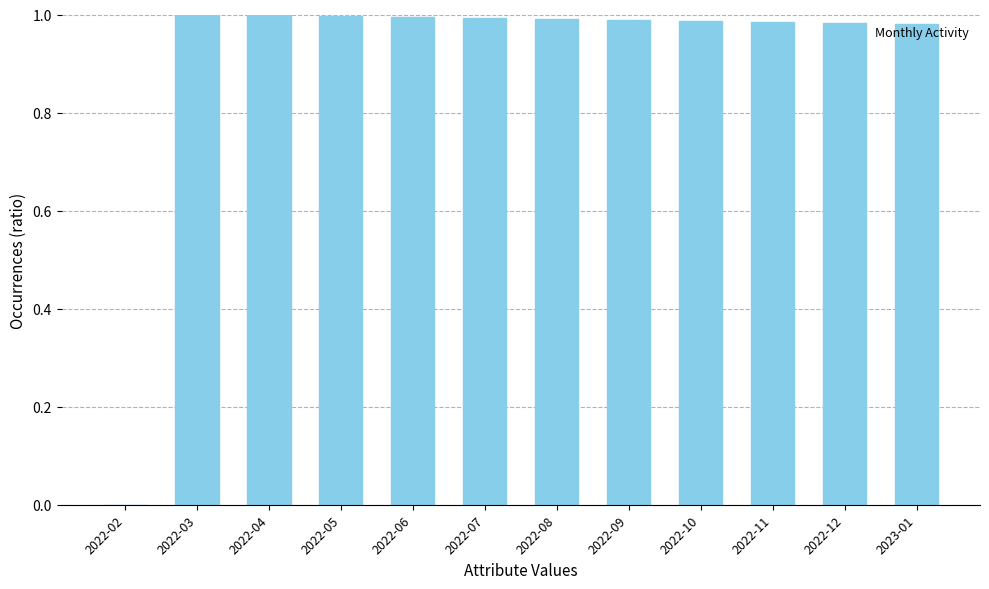

The value at 2022-02 is 0.4. True or false?

False